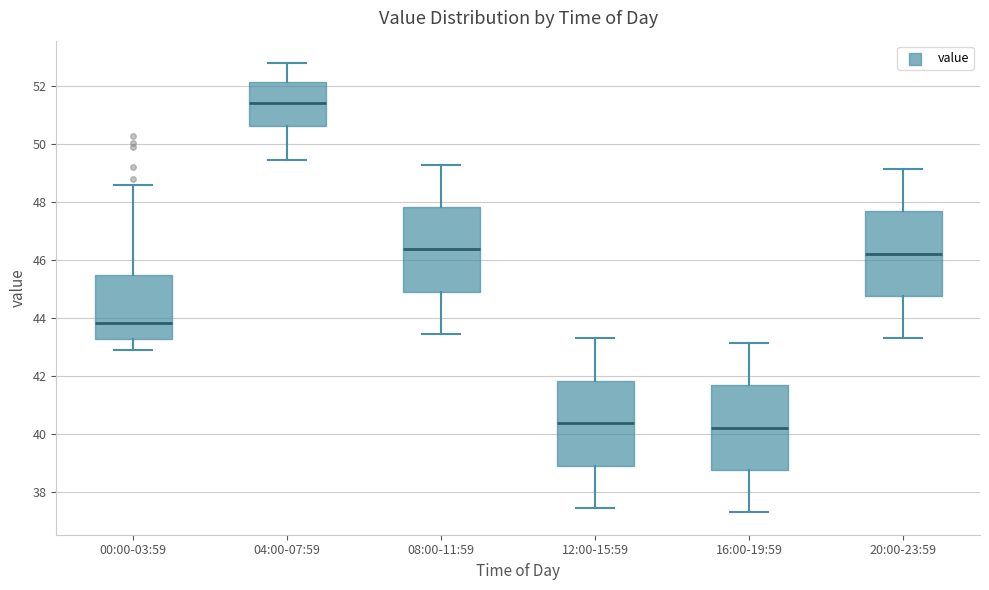

Which box's median line is the highest?

04:00-07:59